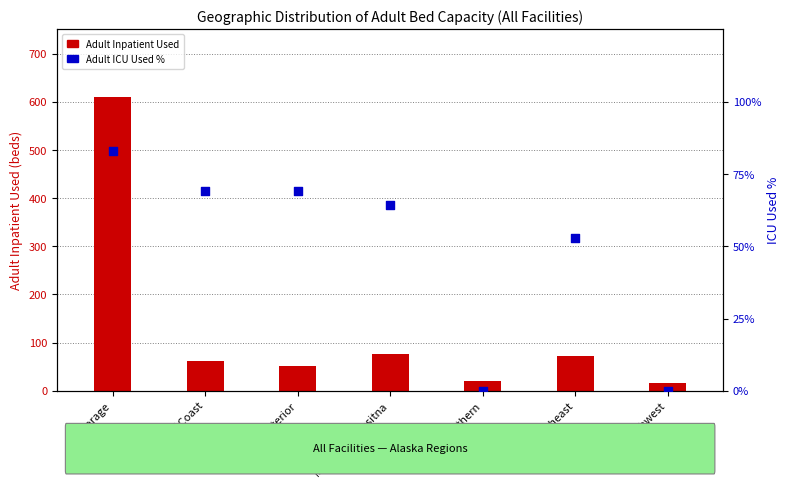

Is the value of Adult Inpatient Used at Matanuska-Susitna greater than the value of Adult ICU Used % at Interior?

Yes